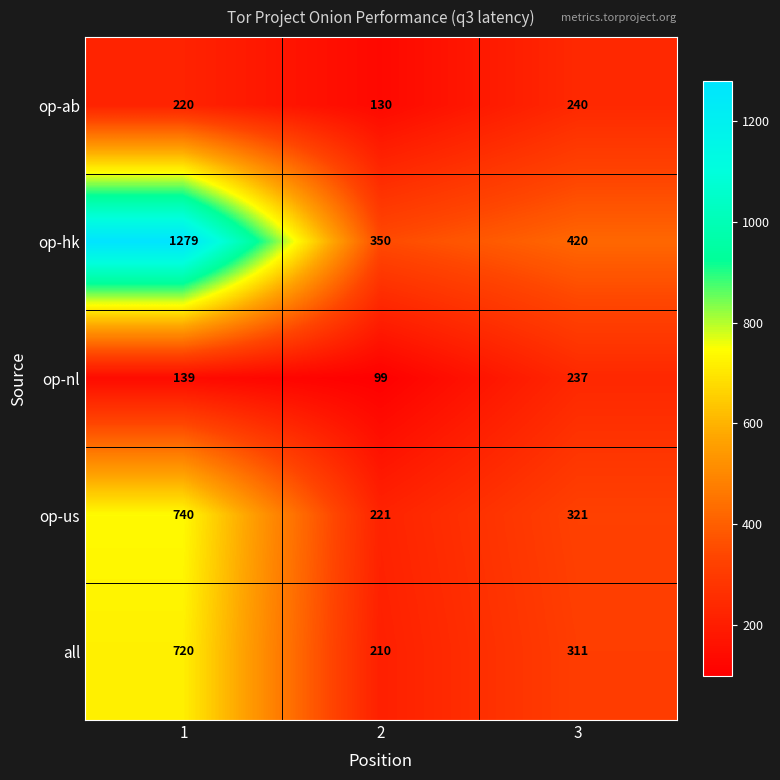

What is the maximum value shown in the chart?

1279